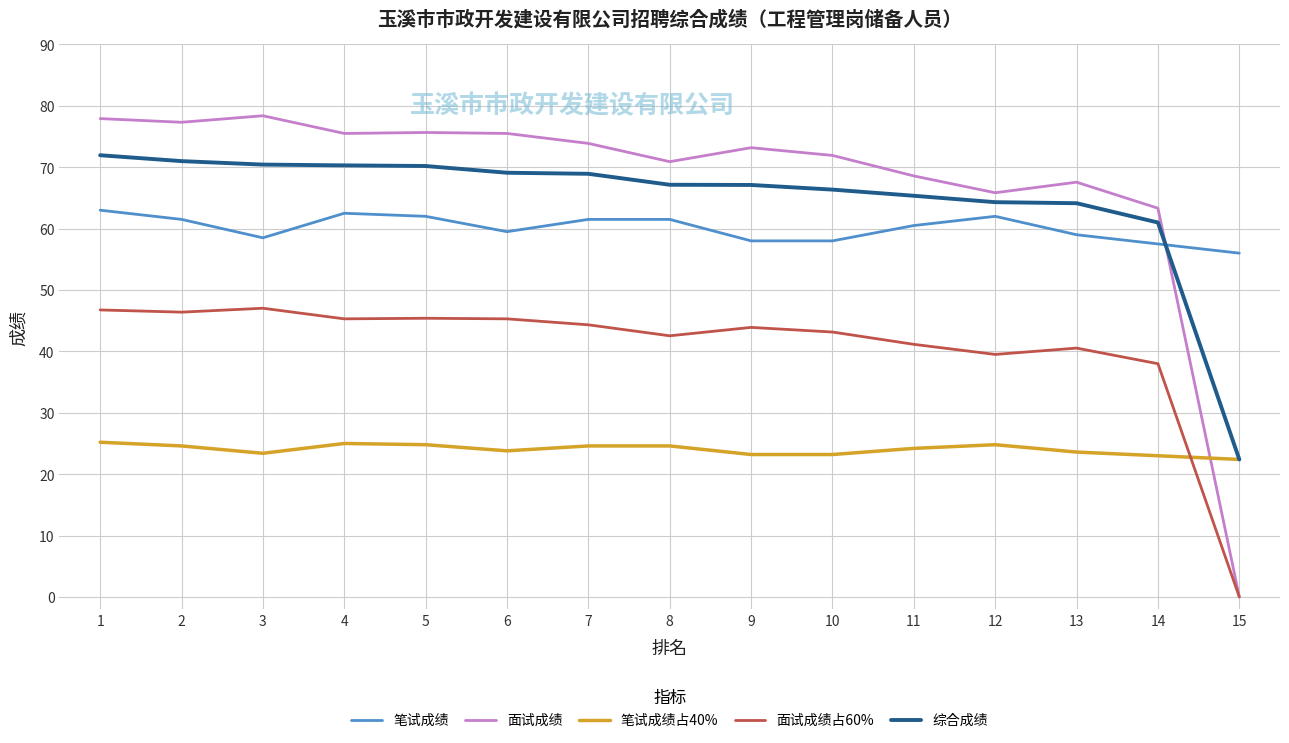

What is the total value across all series at 9?

265.4